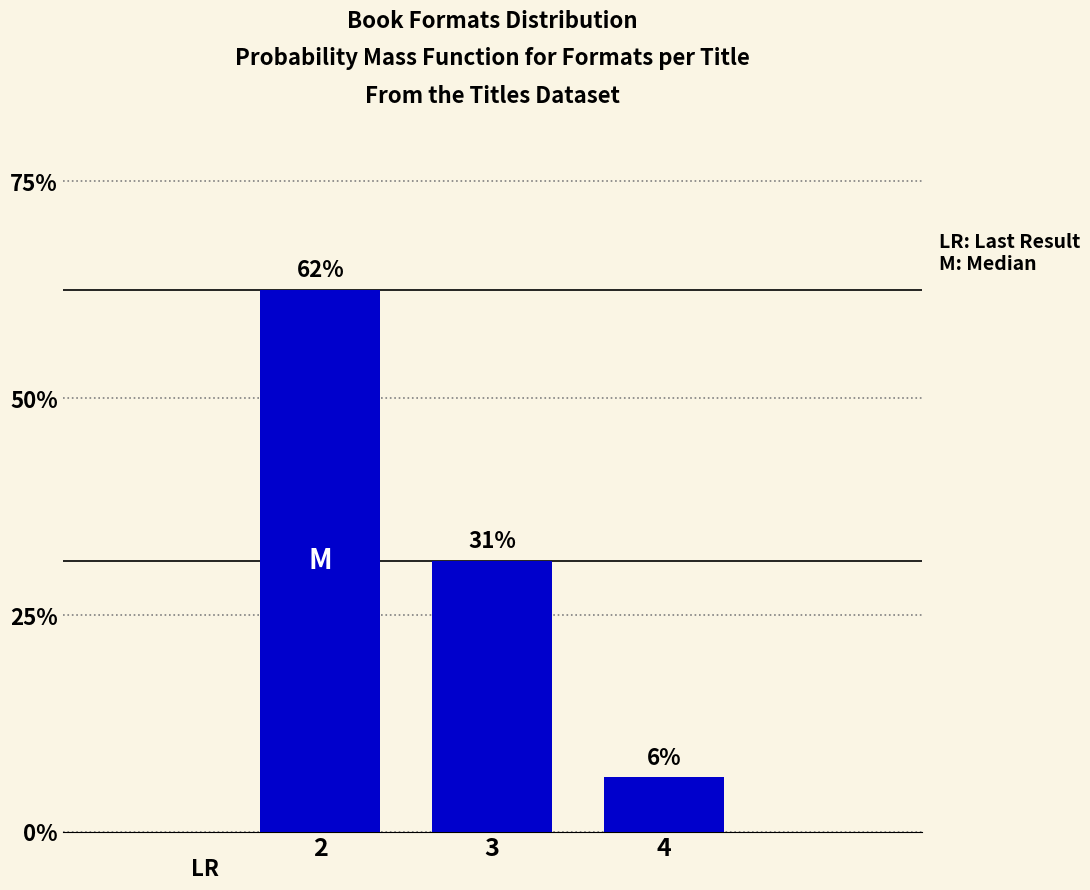

Does the chart contain any negative values?

No